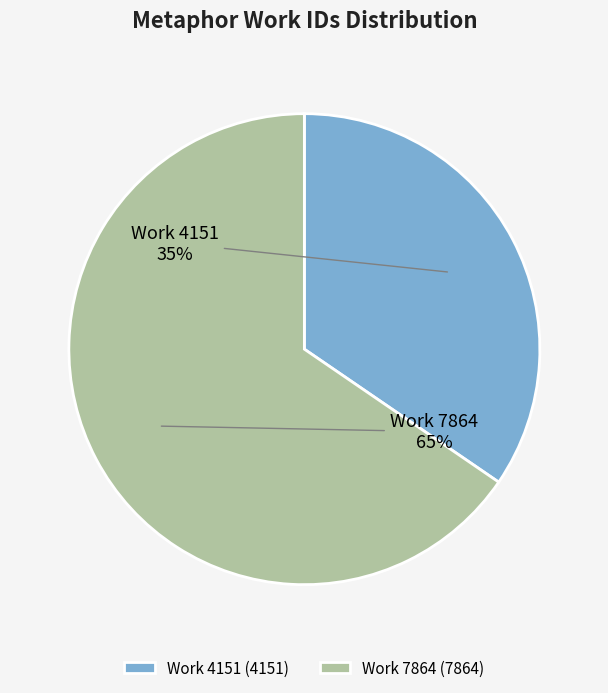

To the nearest percent, what is the average slice percentage?

50%